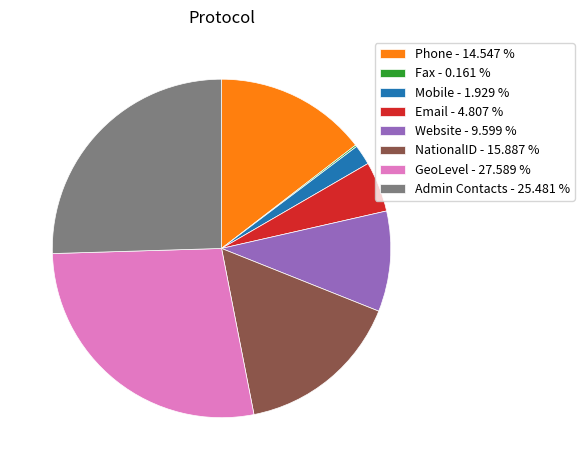

Does Mobile - 1.929 % represent more than half of the total?

No